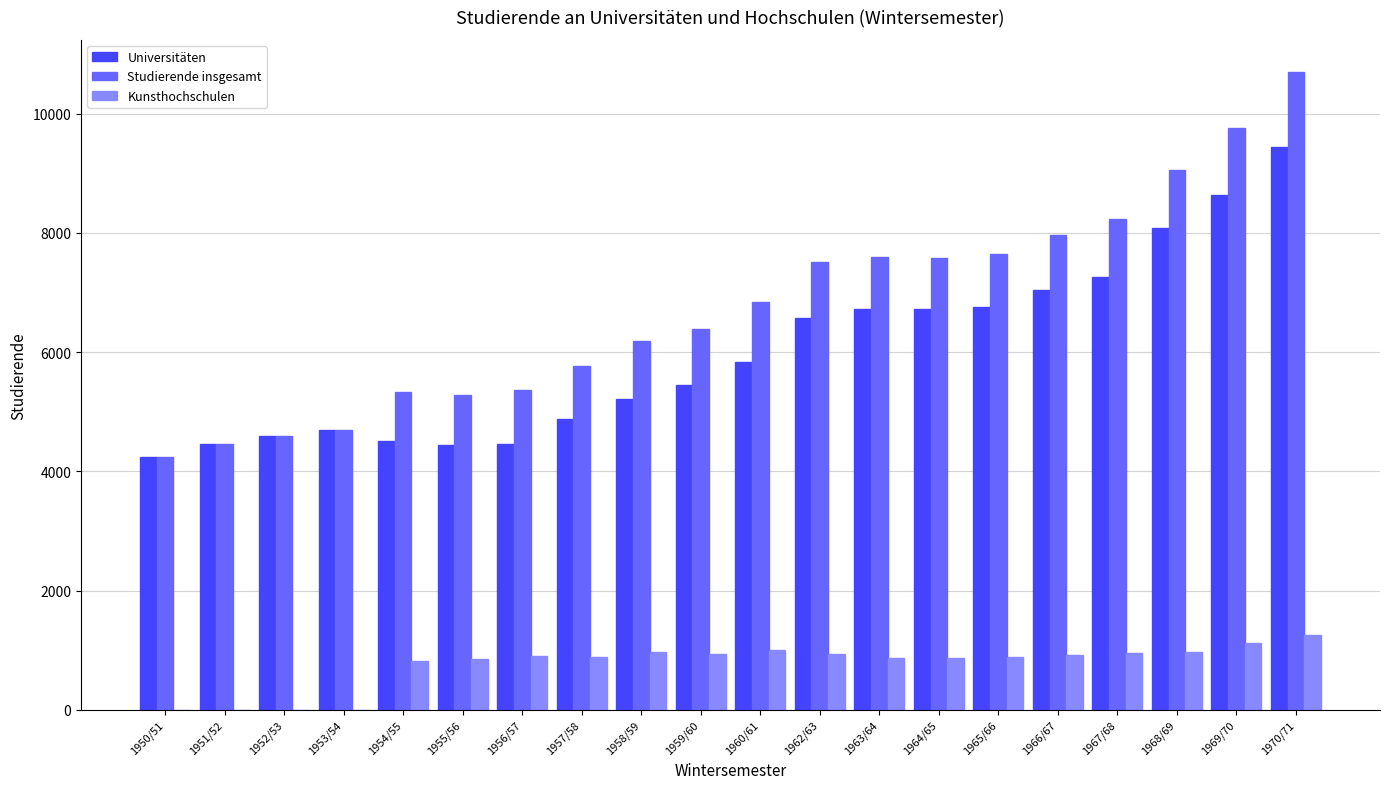

The value of Studierende insgesamt at 1966/67 is 7963. True or false?

True